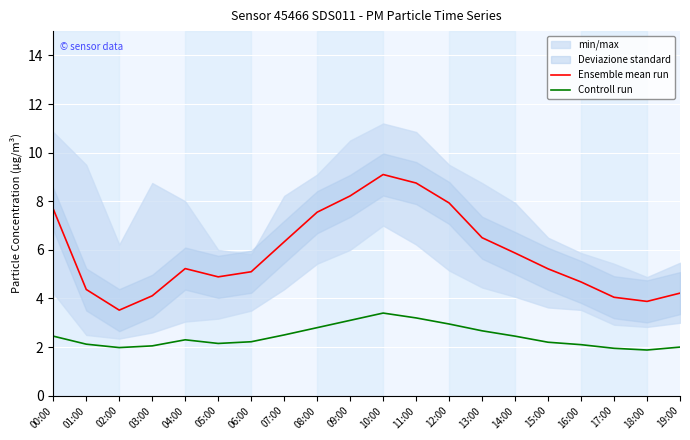

At which label is Ensemble mean run closest to 6?

14:00